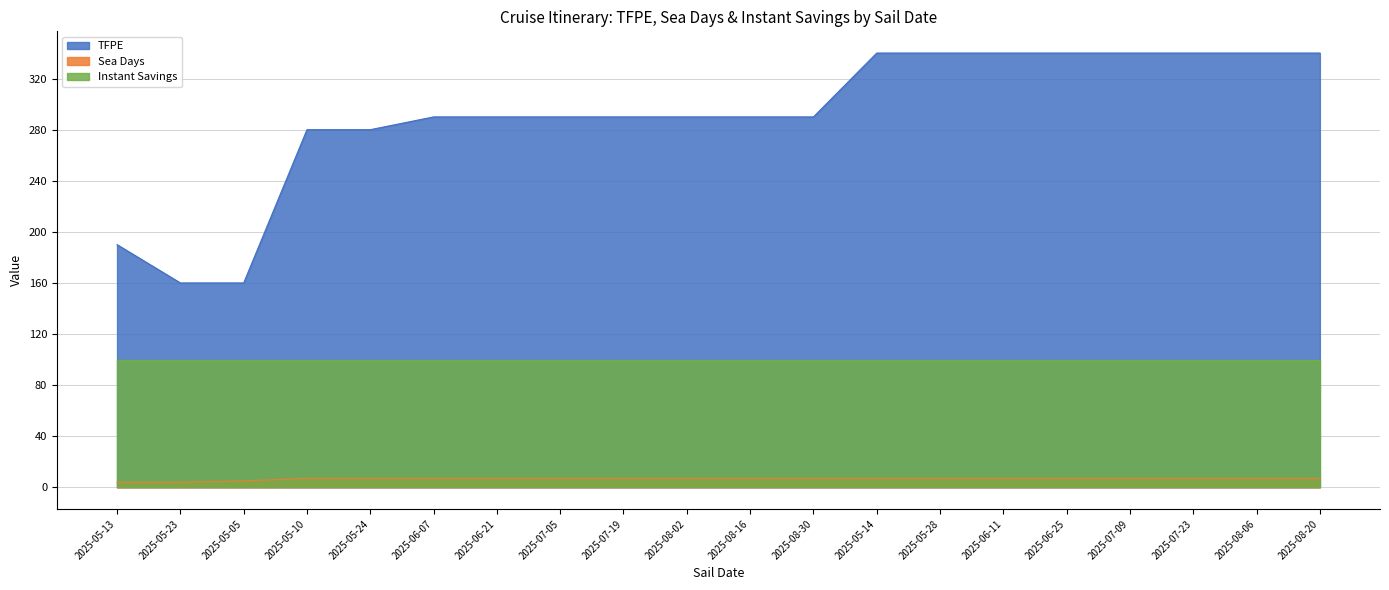

Which series has the largest total across all categories?

TFPE